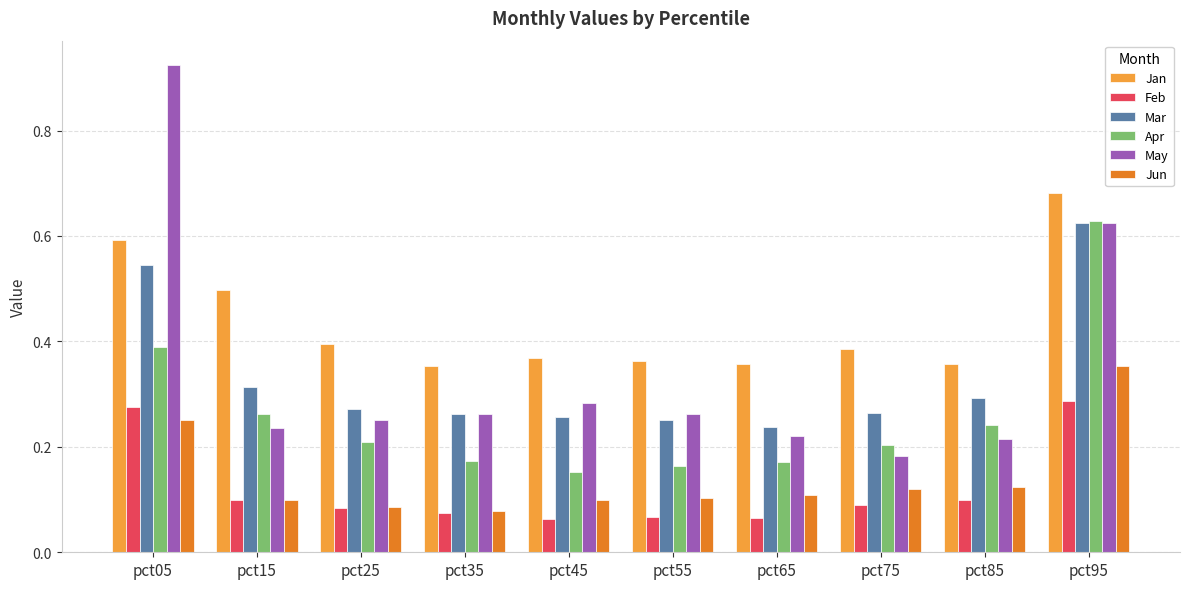

What is the sum of all Jan values?

4.4